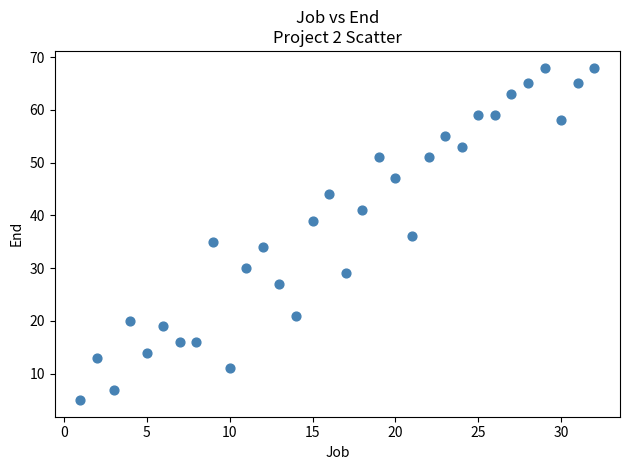

What is the range of Y values (max minus min)?

63